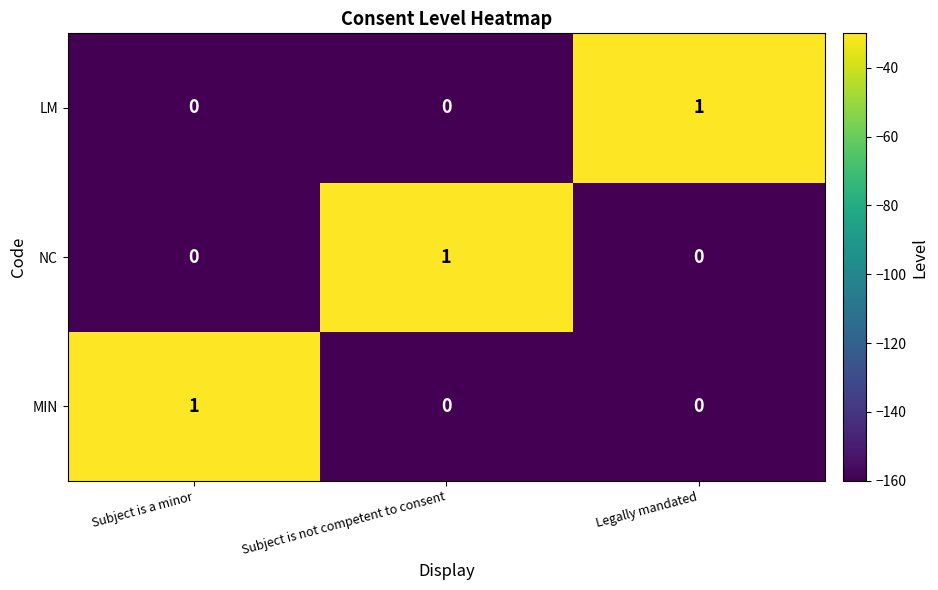

The value of LM at Subject is not competent to consent is 1. True or false?

False